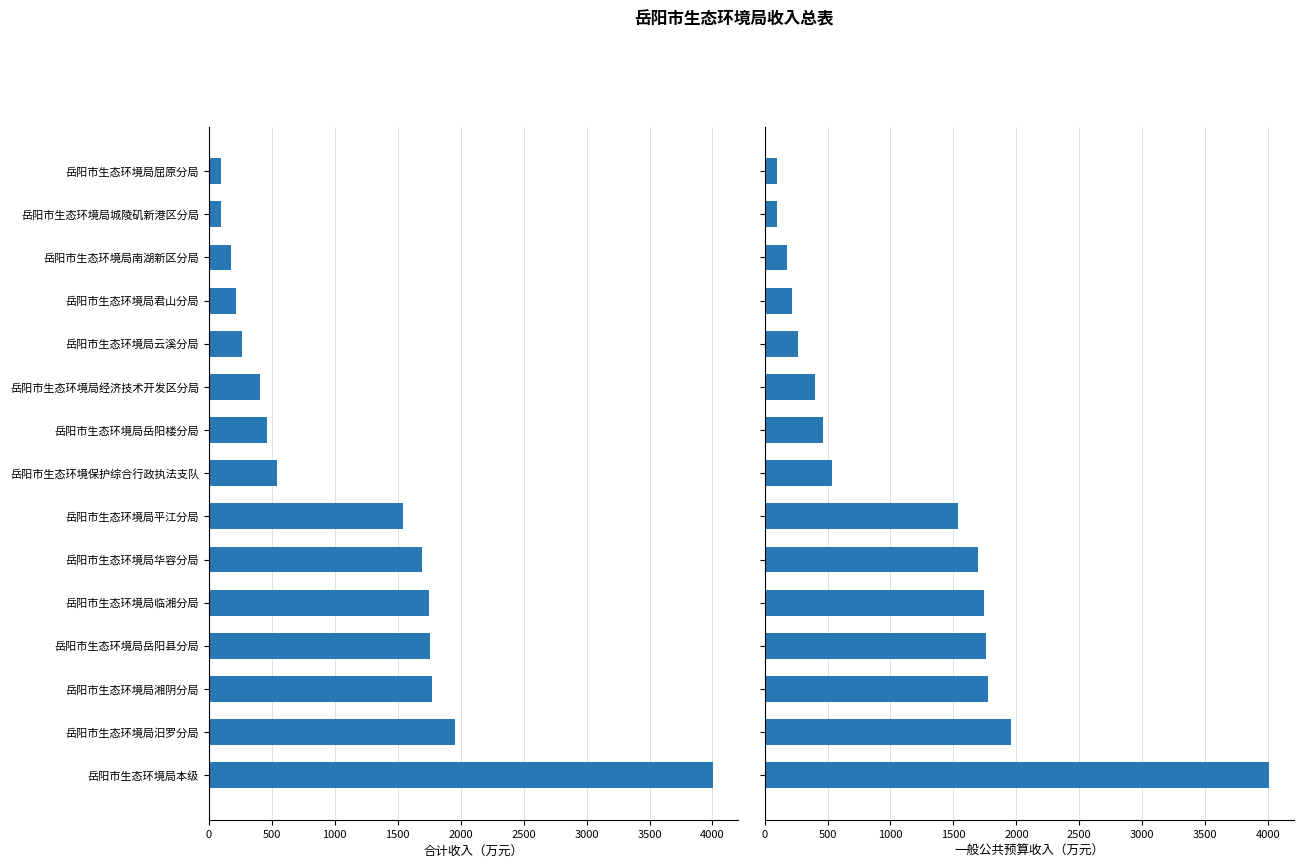

What is the maximum value for 合计（万元）?

4003.5